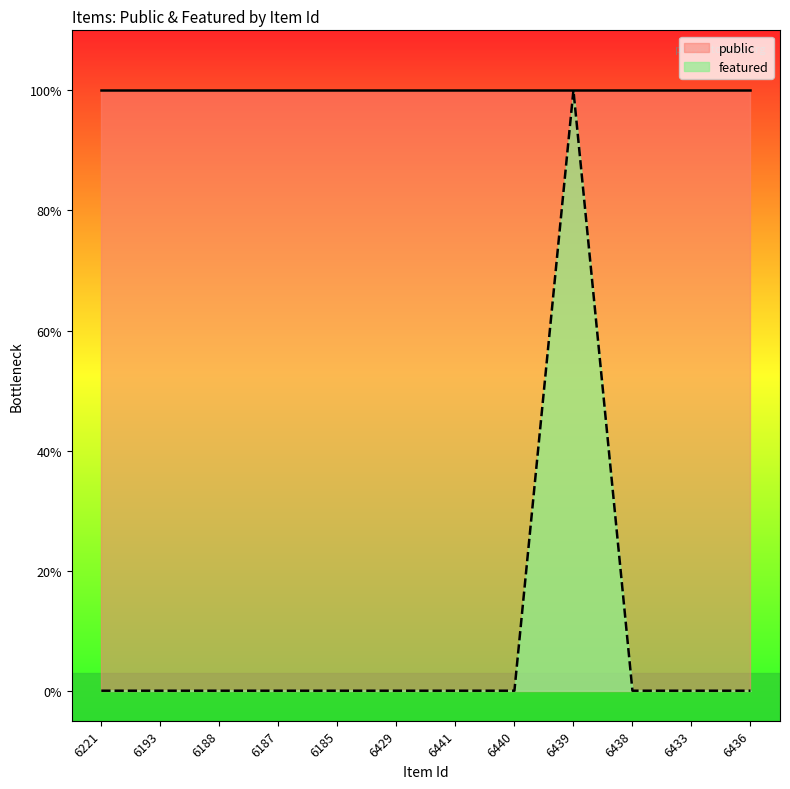

Reading left to right, transcribe all the data shown in this chart.

0	0	0	0	0	0	0	0	1	0	0	0